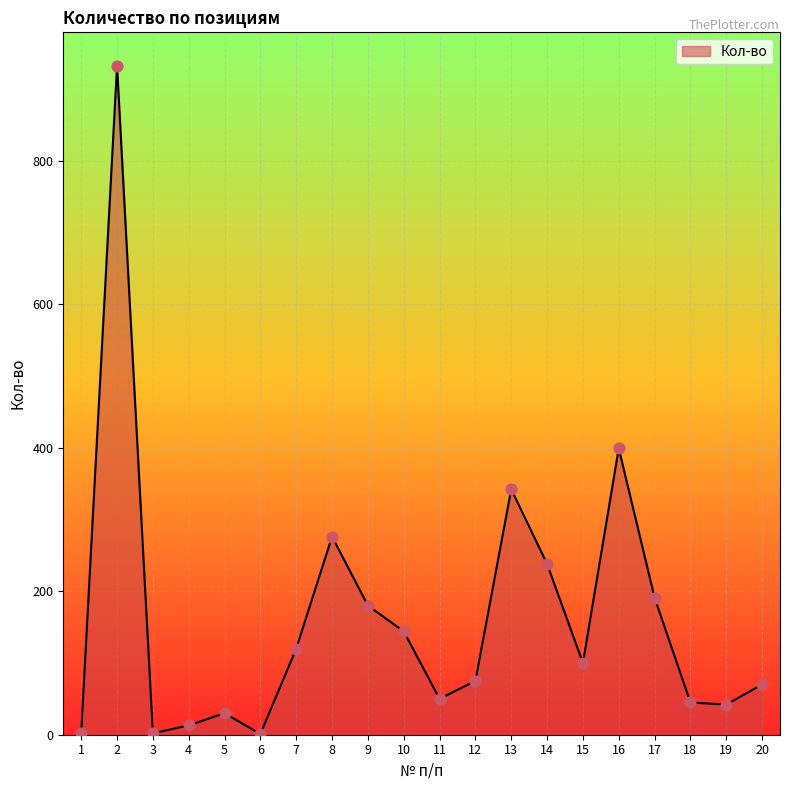

What is the change in value from 2 to 19?

-890